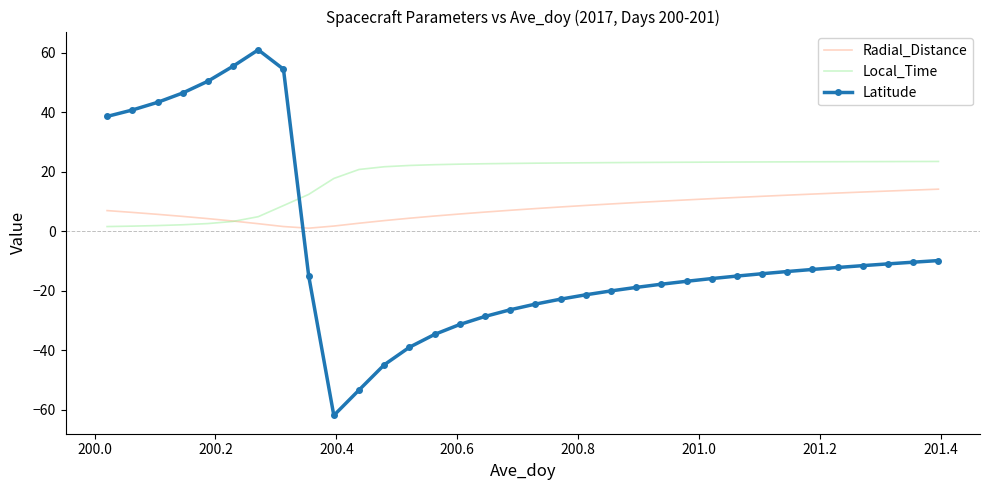

What is the lowest value of the Latitude series?

-61.9